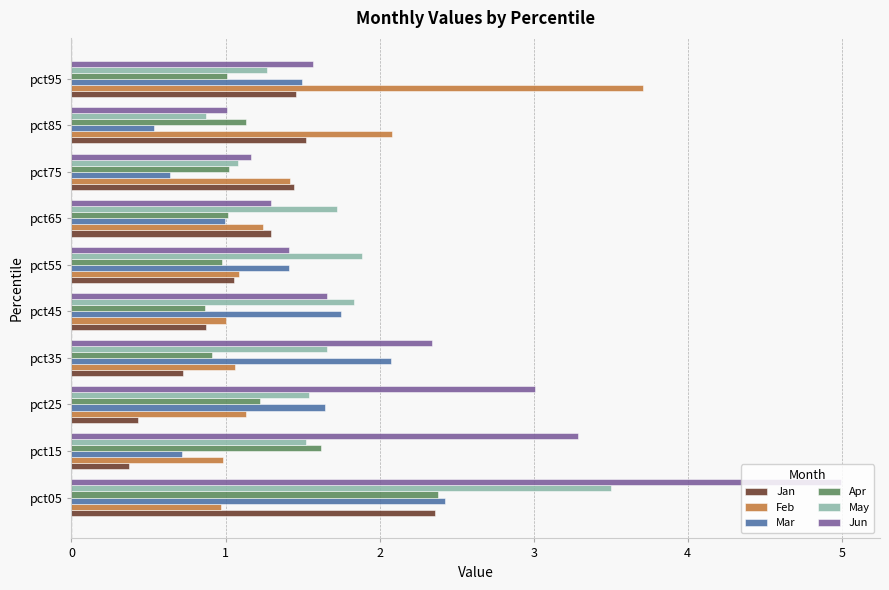

What is the difference between the maximum and minimum values in the May series?

2.6